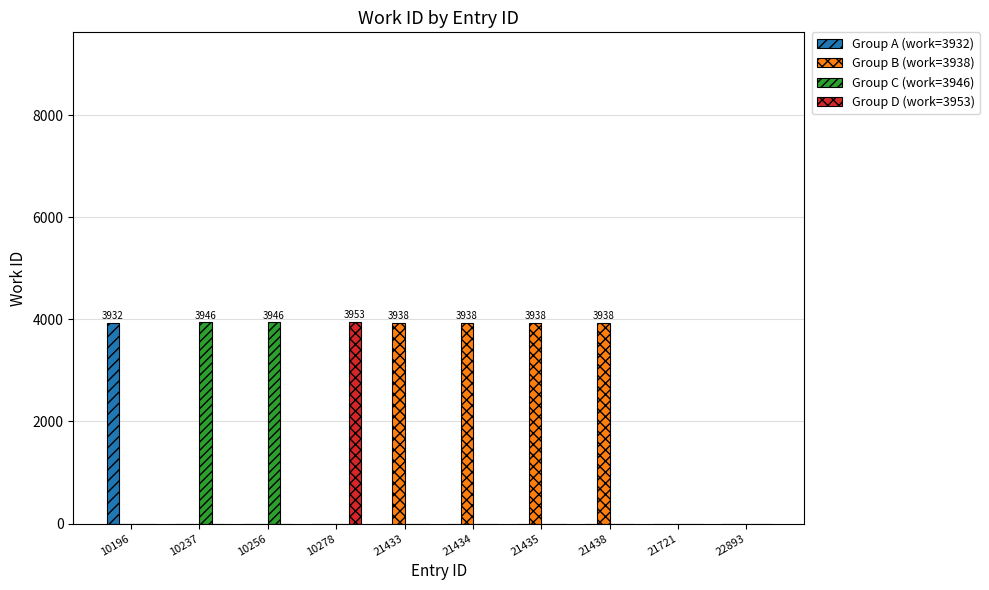

What is the total value across all series at 21433?

3938